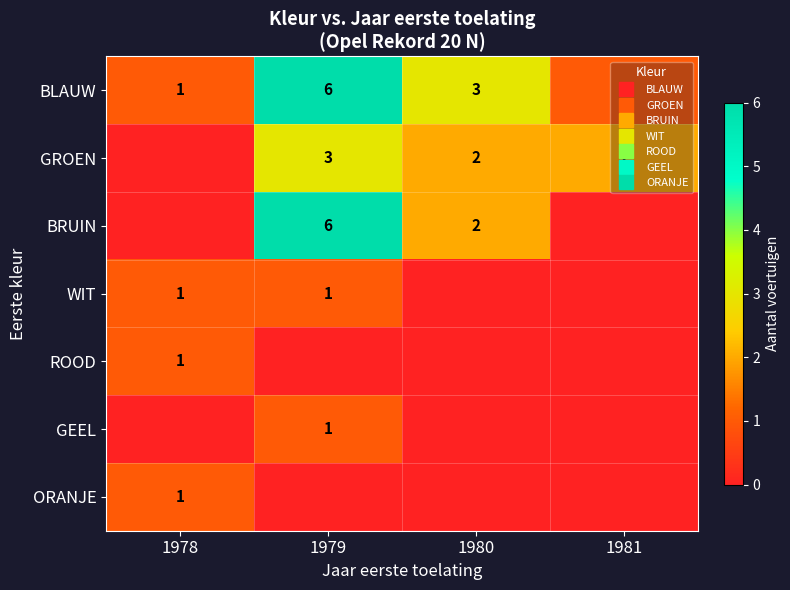

Count the BRUIN values in the range 0 to 6.

4